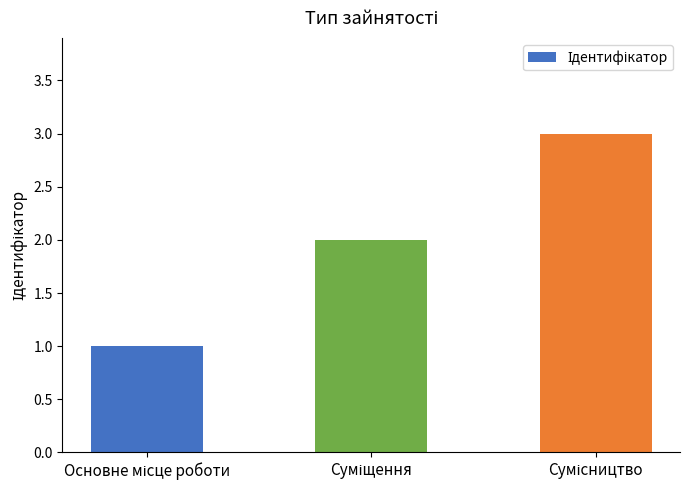

Reading right to left, extract all data points from this chart.

3	2	1